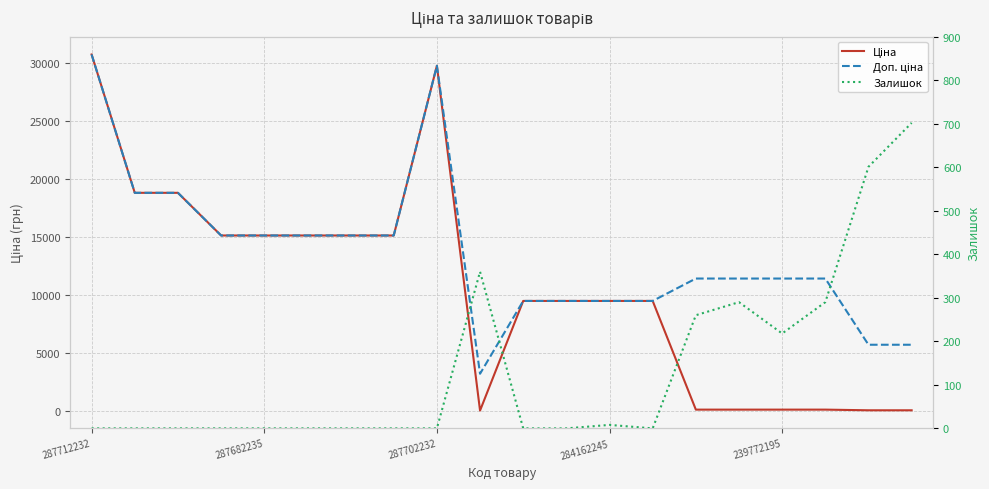

What is the average value of the Залишок series?

136.4